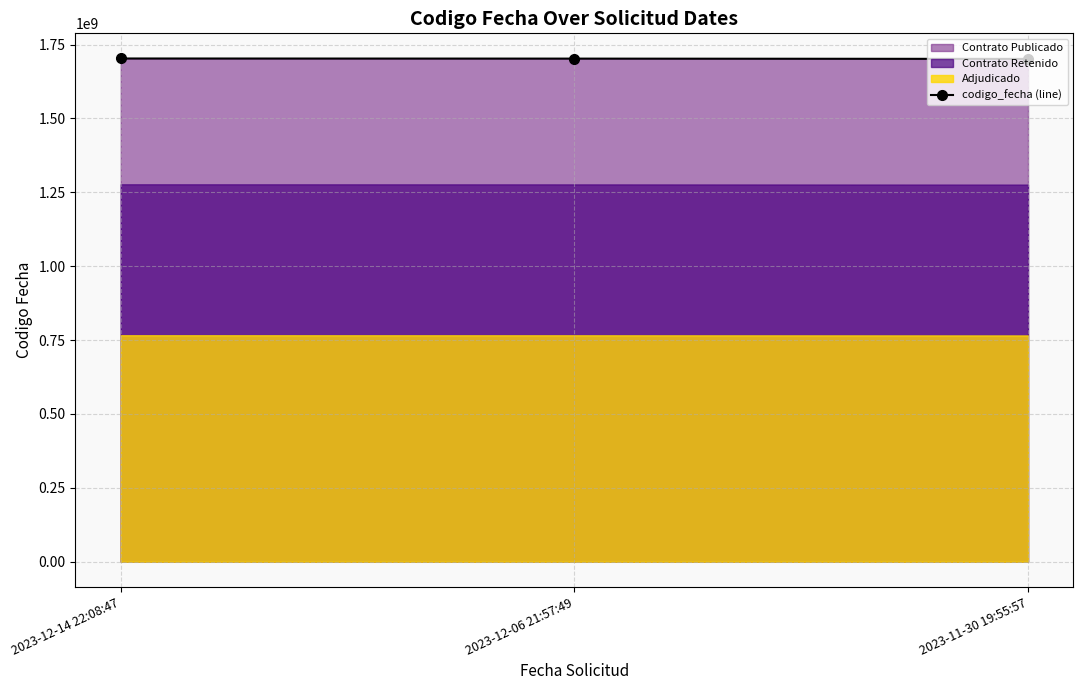

Reading right to left, extract all data points from this chart.

2023-11-30 19:55:57=1701516751	2023-12-06 21:57:49=1702478946	2023-12-14 22:08:47=1702888134